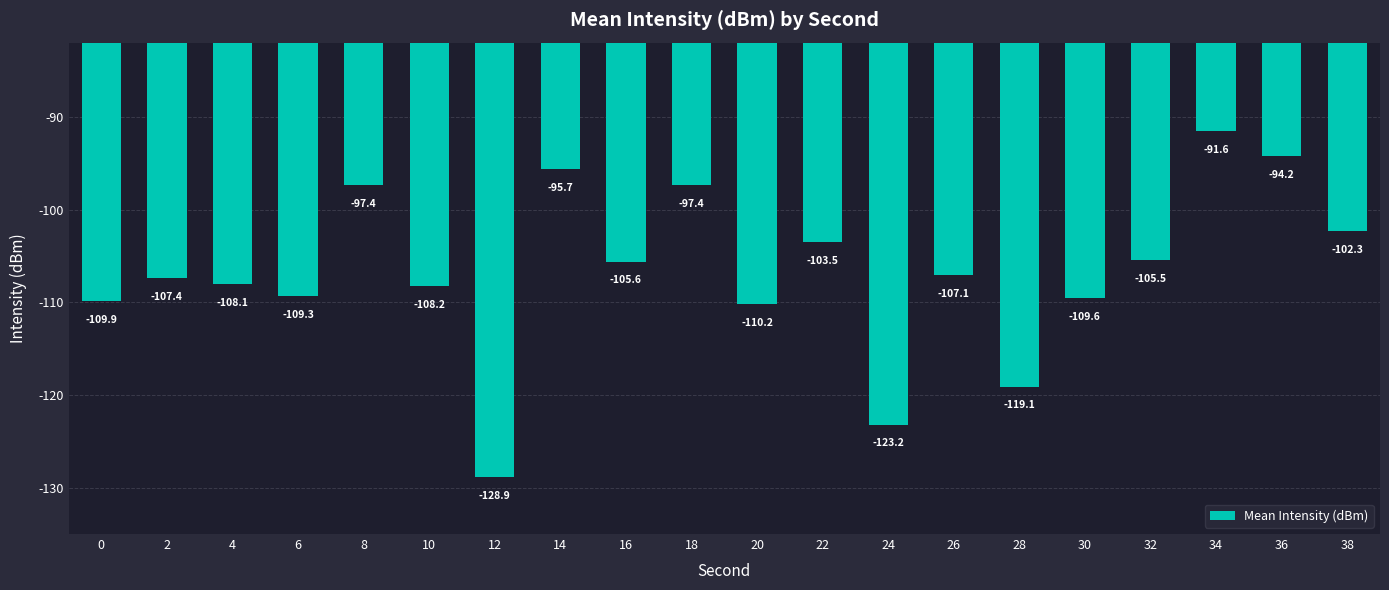

What is the difference between the values at 38 and 8?

5.0